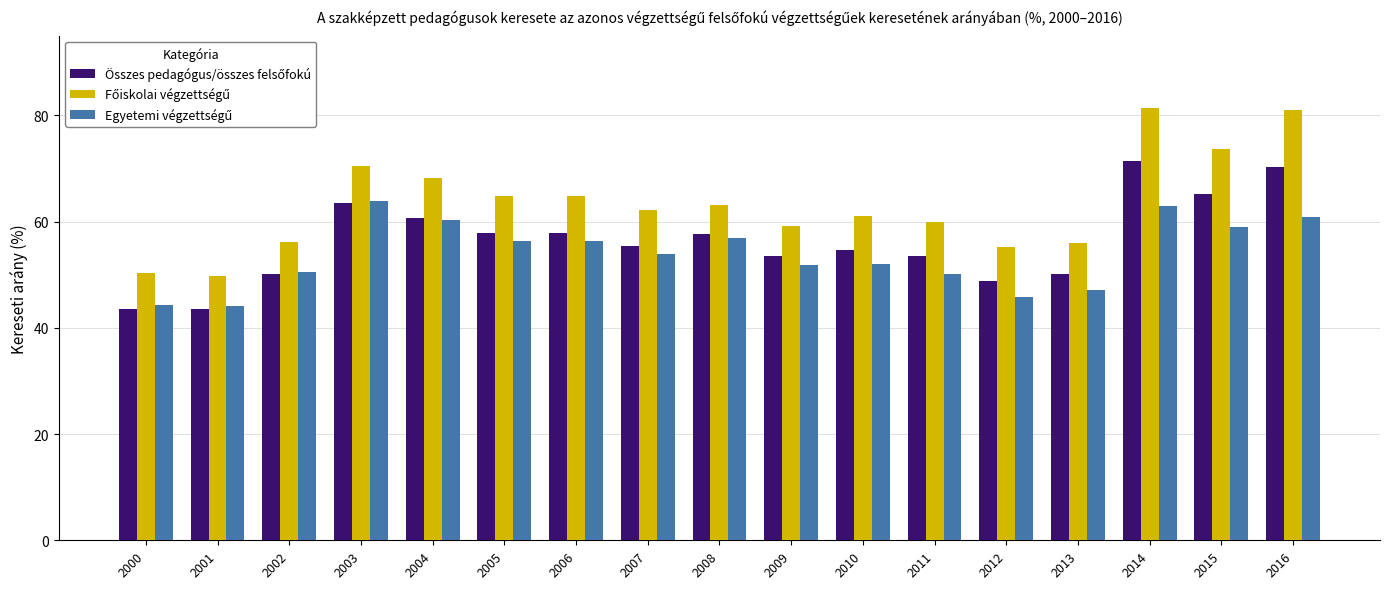

What is the greatest value displayed?

81.3